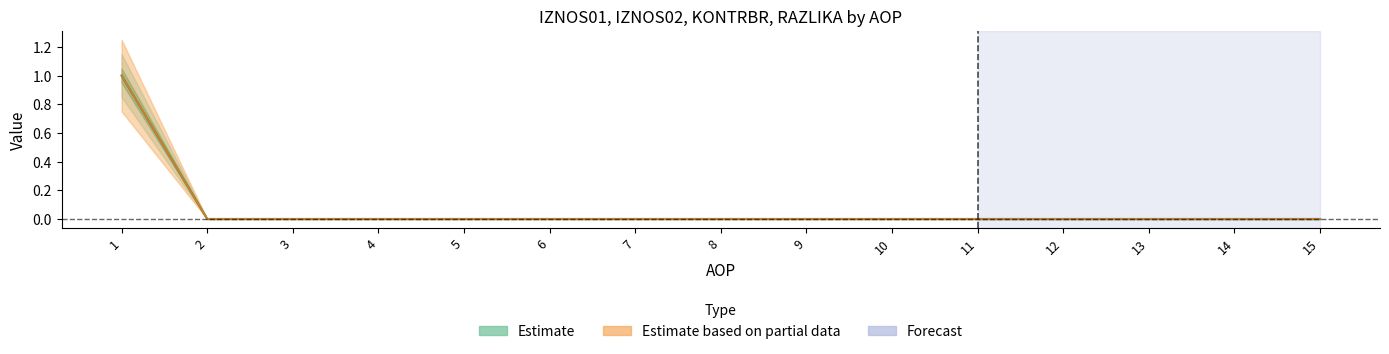

Rank the categories by IZNOS01 value from lowest to highest.

2, 3, 4, 5, 6, 7, 8, 9, 10, 11, 12, 13, 14, 15, 1